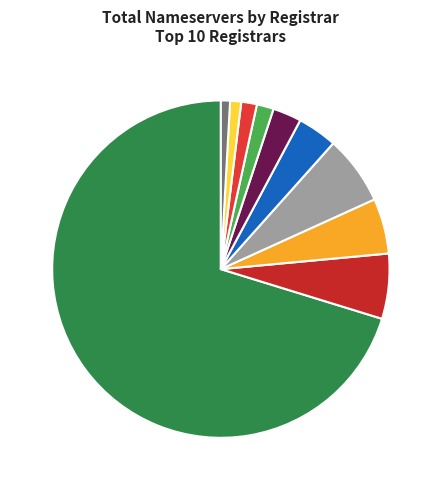

How many slices are in this pie chart?

10